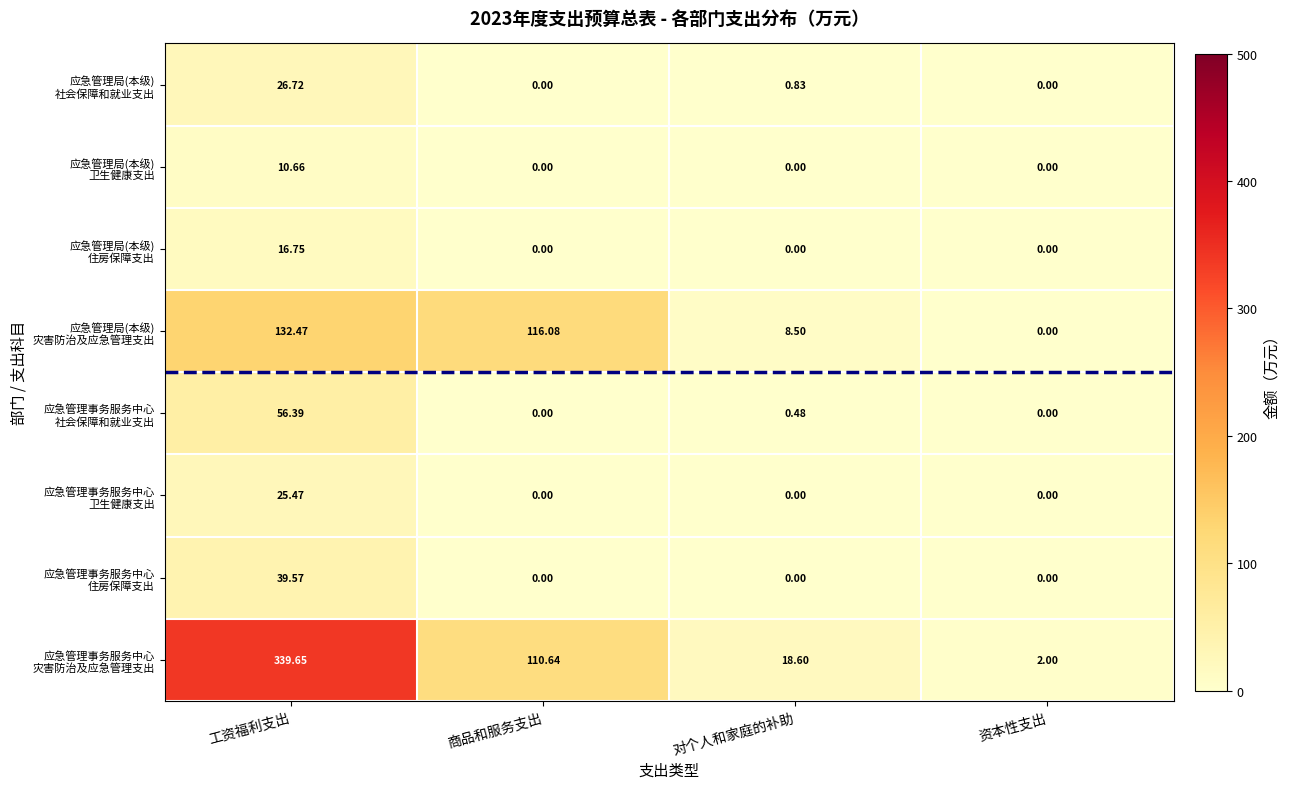

At which category is the sum across all series the highest?

工资福利支出